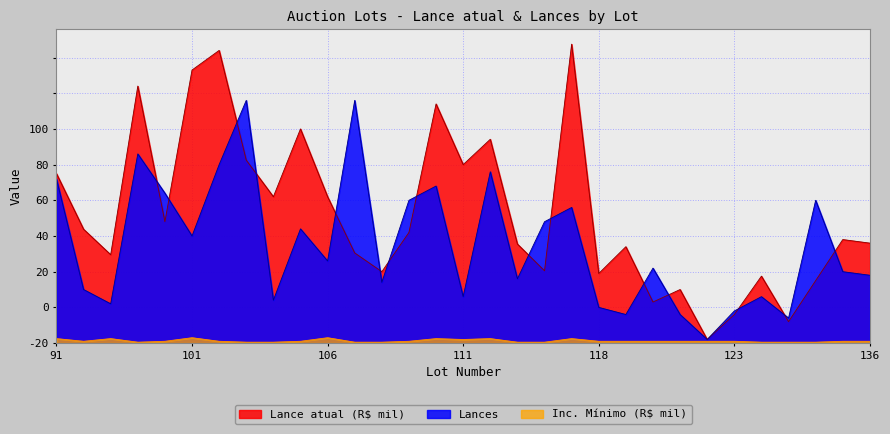

How many series are shown in this chart?

3